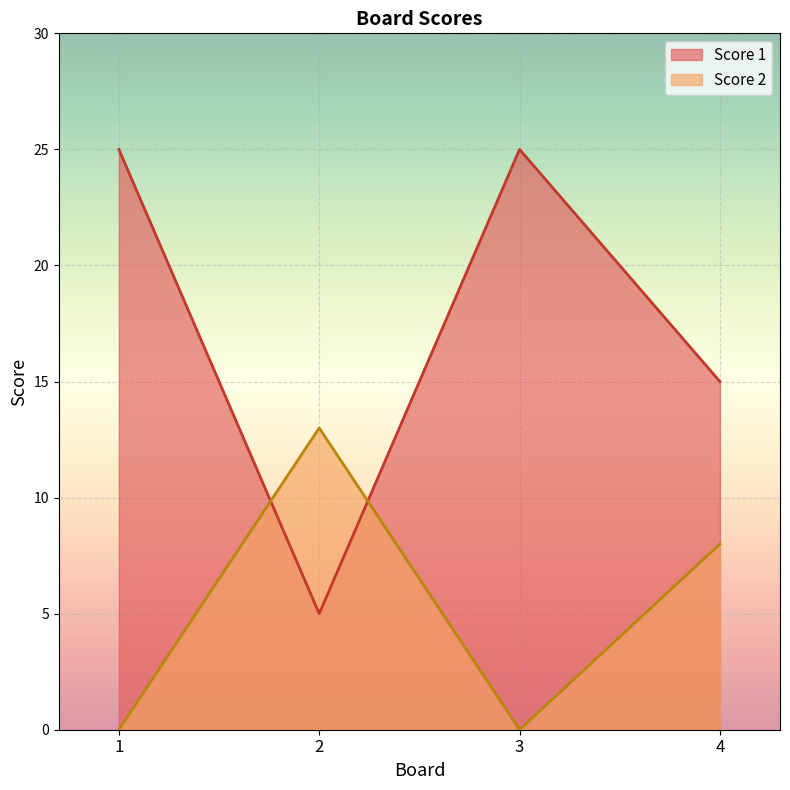

Which category has the lowest value in the Score 2 series?

1